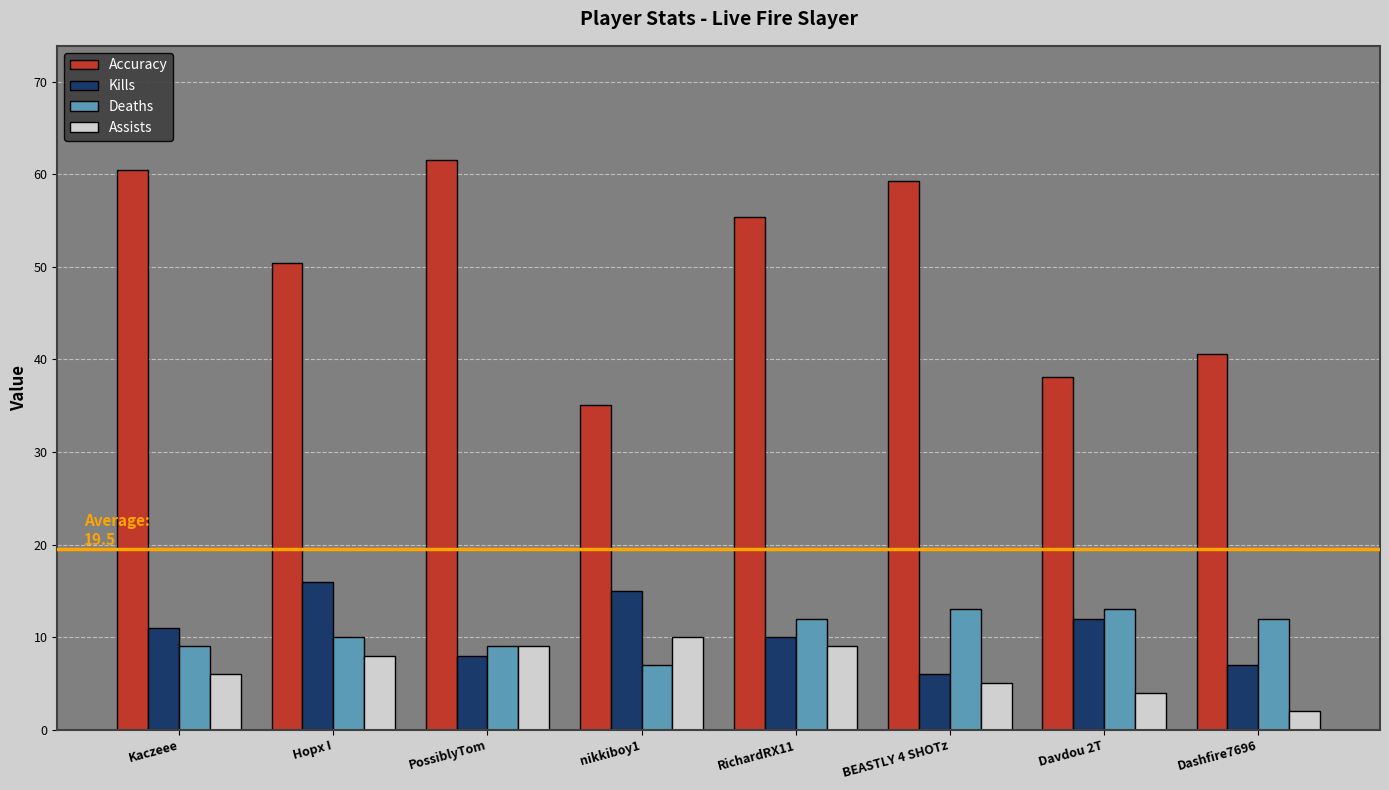

How many series are shown in this chart?

4